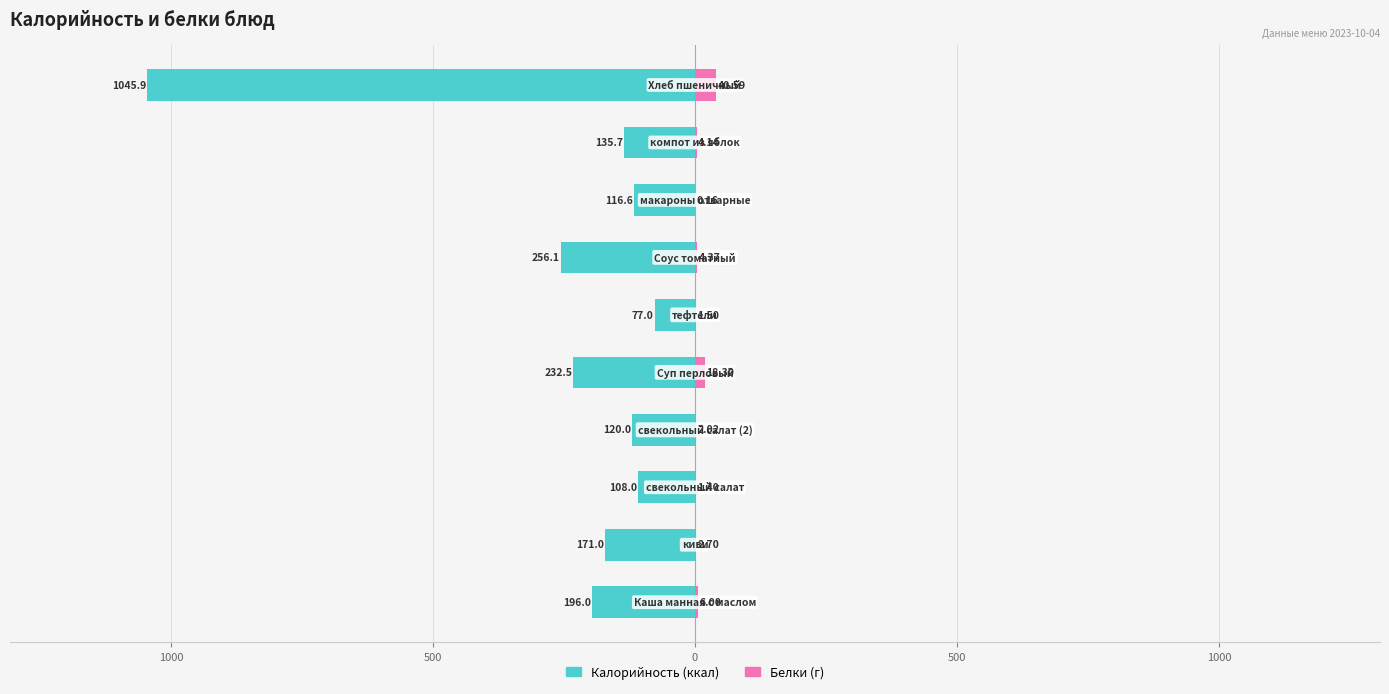

Rank the series at 1500 from highest to lowest value.

Белки, Калорийность